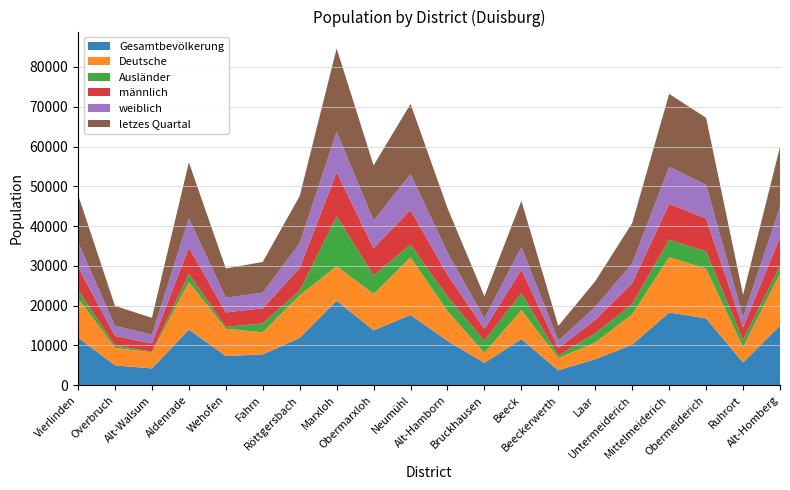

Reading right to left, extract all data points from this chart.

Gesamtbevölkerung: 14975	5690	16790	18302	10211	6556	3731	11584	5597	11127	17686	13800	21240	11899	7759	7338	13988	4231	4987	11980
Deutsche: 13128	3900	12507	13927	7629	4206	3096	7304	2536	7522	14459	9146	8708	10701	5546	6844	11985	4028	4402	9936
Ausländer: 1847	1790	4283	4375	2582	2350	635	4280	3061	3605	3227	4654	12532	1198	2213	494	2003	203	585	2044
männlich: 7259	3206	8326	8994	5219	3321	1885	5873	2935	5528	8688	6889	11044	5677	3836	3621	6681	2062	2418	5791
weiblich: 7716	2484	8464	9308	4992	3235	1846	5711	2662	5599	8998	6911	10196	6222	3923	3717	7307	2169	2569	6189
letzes Quartal: 14996	5654	16863	18337	10130	6495	3710	11599	5560	11166	17663	13855	20957	11879	7718	7343	14080	4246	4990	11967